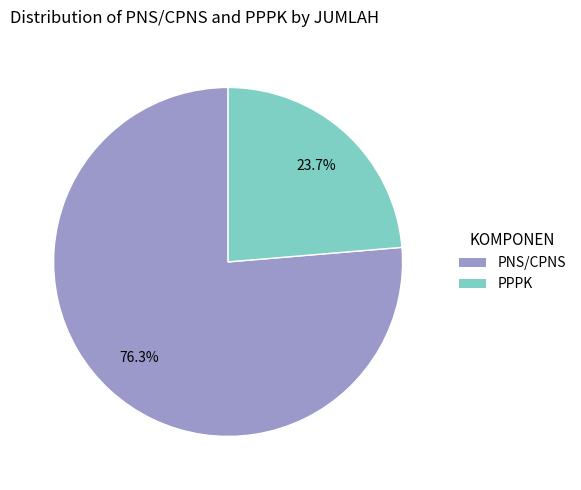

To the nearest percent, what portion does PPPK represent?

24%